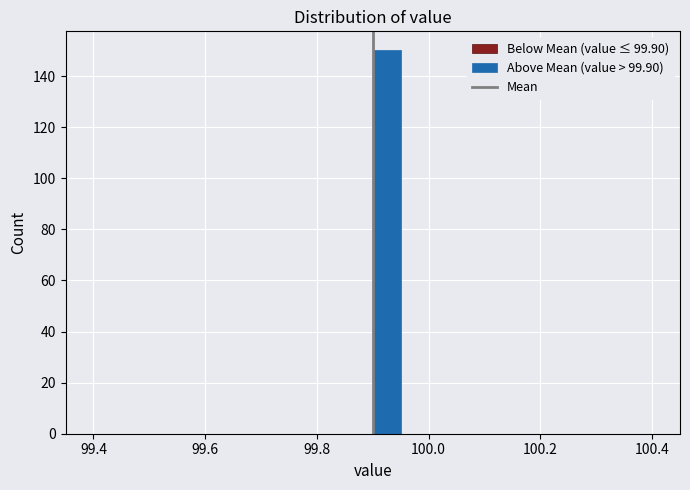

Around what value on the x-axis is the tallest bar? Give the approximate position of its centre, as read against the axis.

99.92